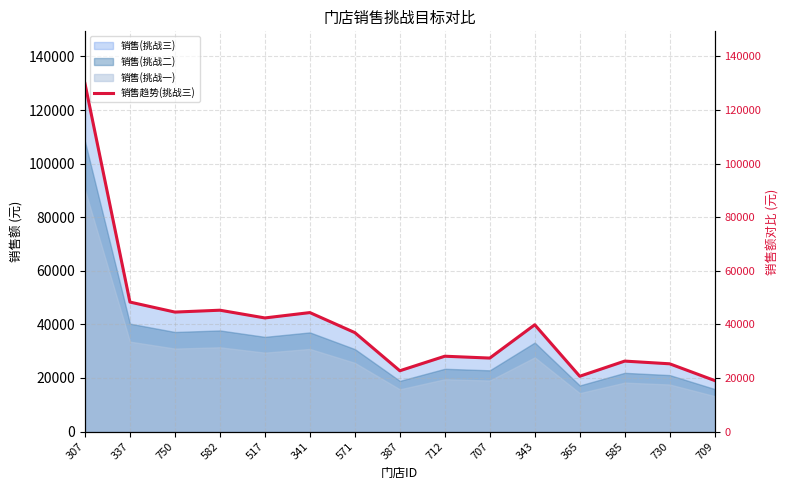

What is the label of the 11th point from the right?

517